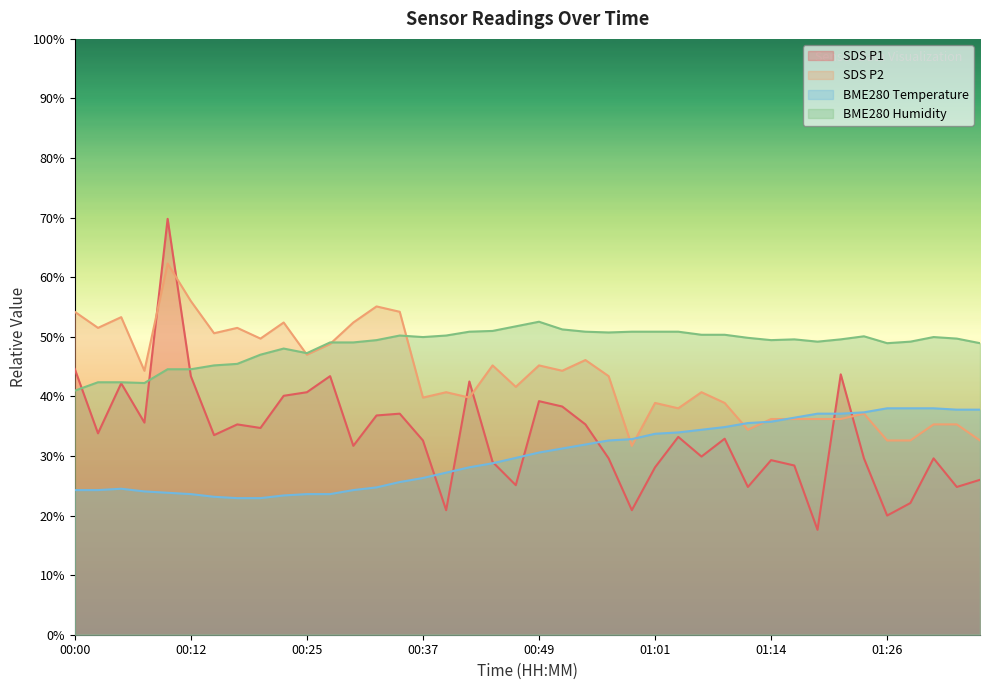

Rank the series by their average value, from highest to lowest.

BME280 Humidity, SDS P2, SDS P1, BME280 Temperature